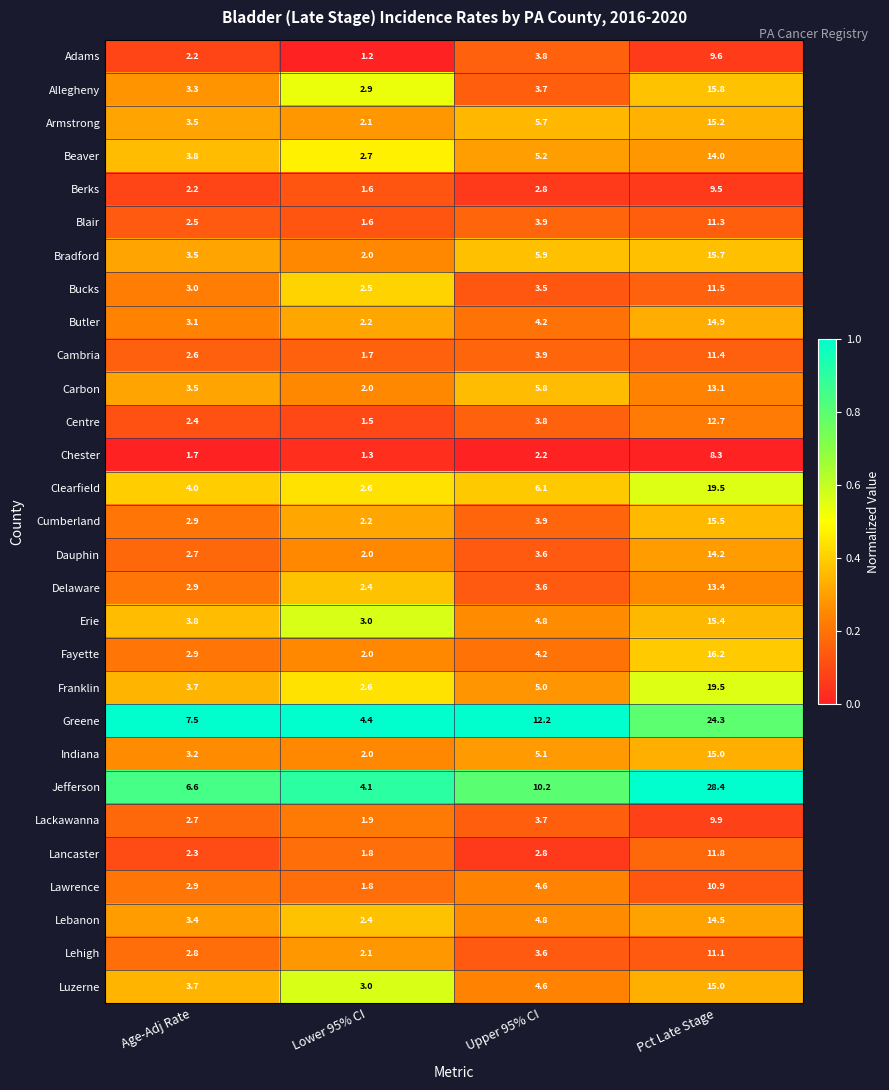

Which series has the widest spread of values?

Jefferson